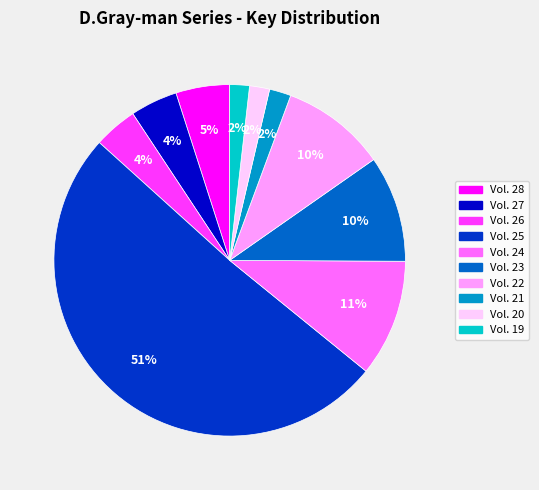

Do Vol. 28 and Vol. 26 together represent more than half of the pie?

No